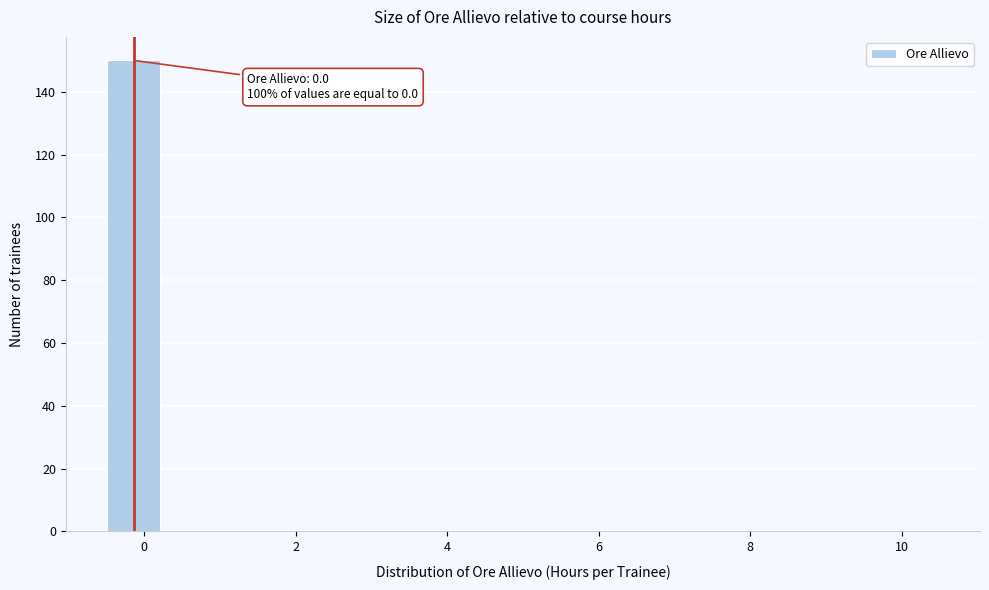

Around what value on the x-axis is the tallest bar? Give the approximate position of its centre, as read against the axis.

-0.2